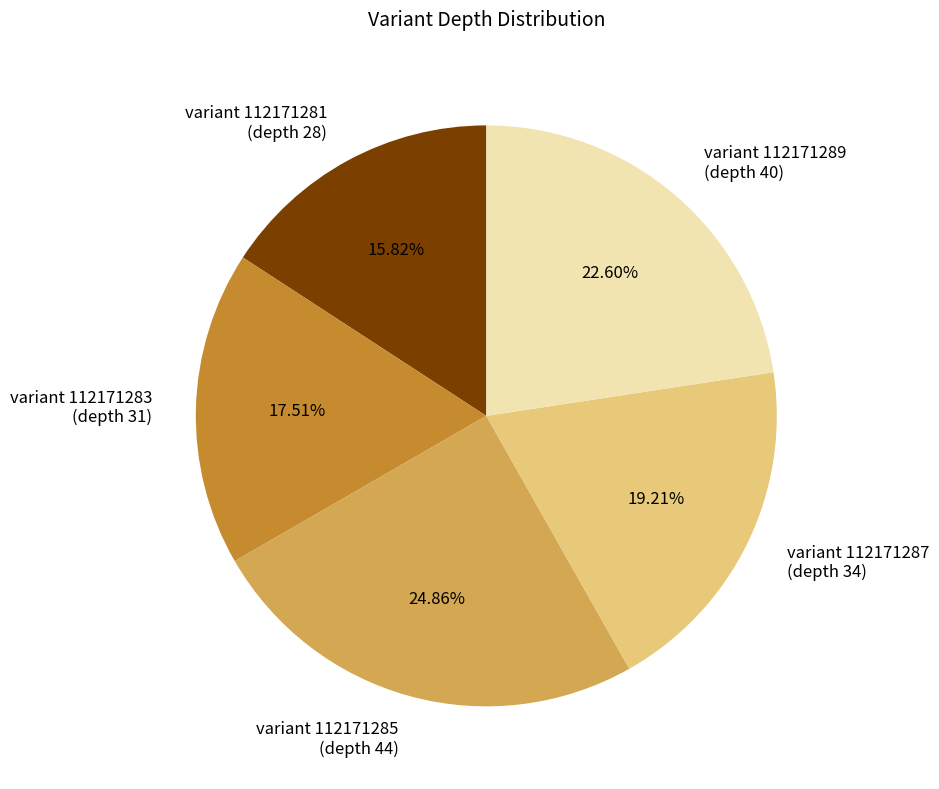

What is the ratio of the value at variant 112171281 (depth 28) to the value at variant 112171287 (depth 34)?

0.8